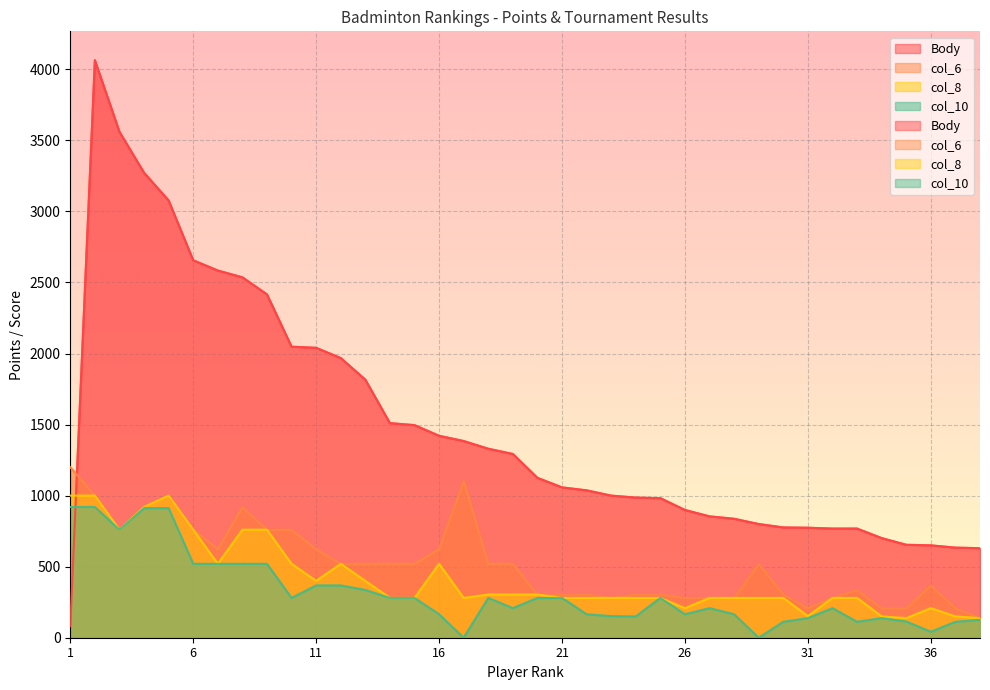

True or false: col_6 has a value of 100 at 26.

False